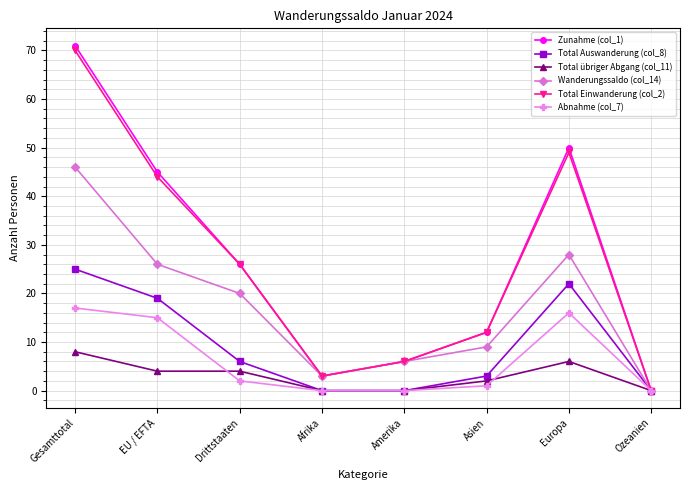

Which series has the largest range (max minus min)?

Zunahme (col_1)